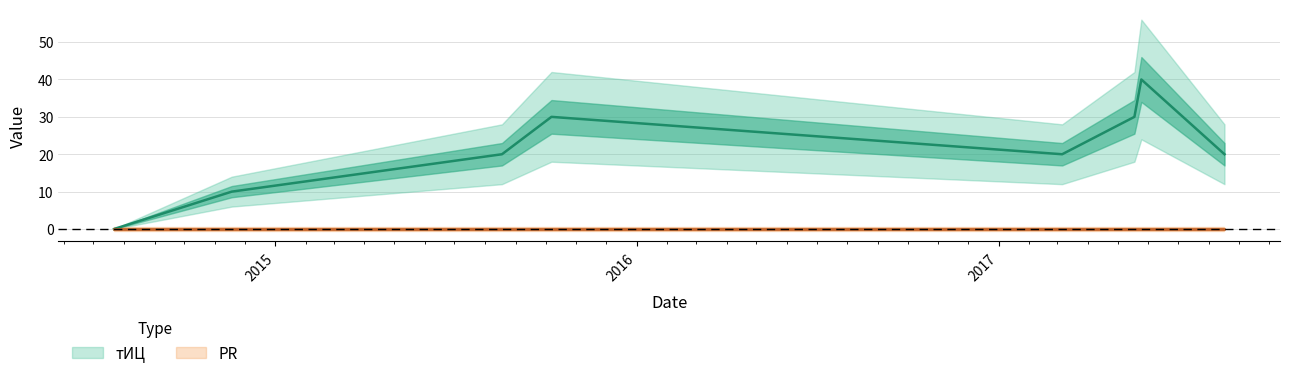

Is it true that the value at 2014-11-18 is 5?

False